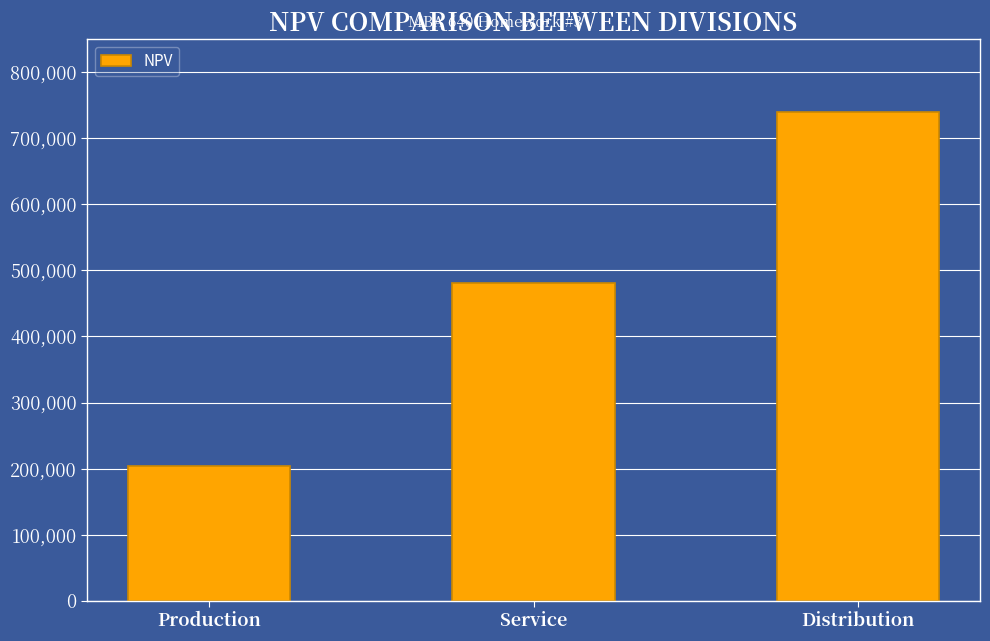

Reading right to left, extract all data points from this chart.

739165.6	480906.3	204446.8